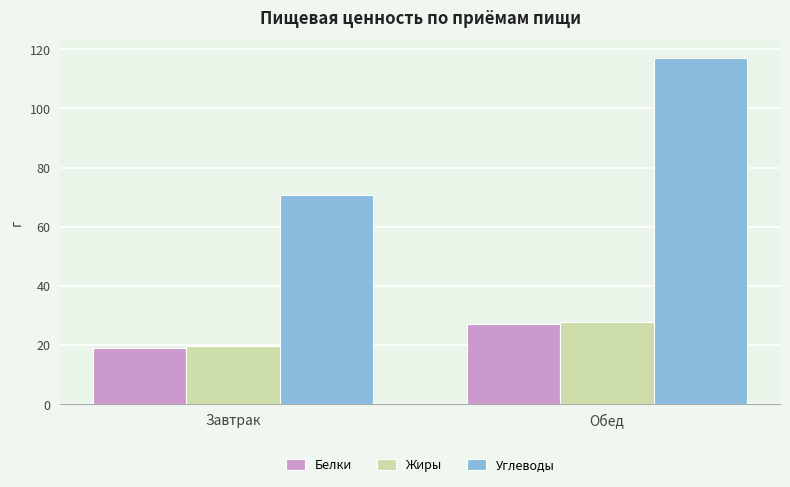

How many values in the Белки series are below 26?

1